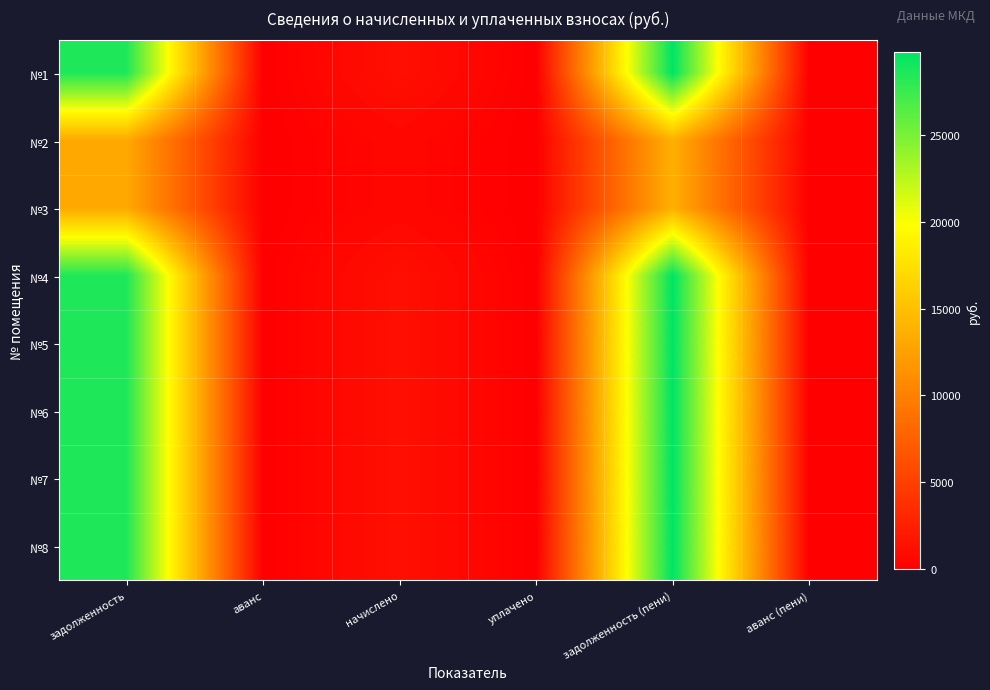

At which category is the sum across all series the highest?

задолженность (пени)